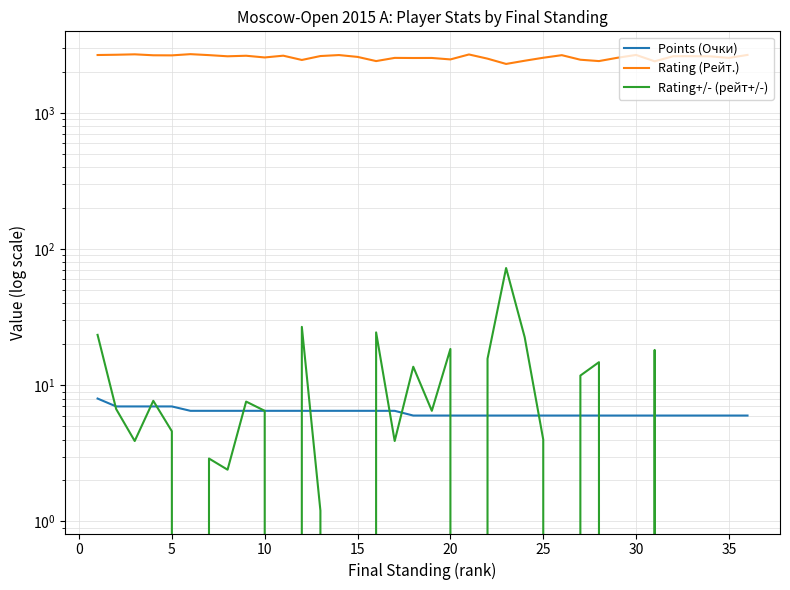

Is the value of Rating+/- (рейт+/-) at 18 greater than the value of Points (Очки) at −5?

No